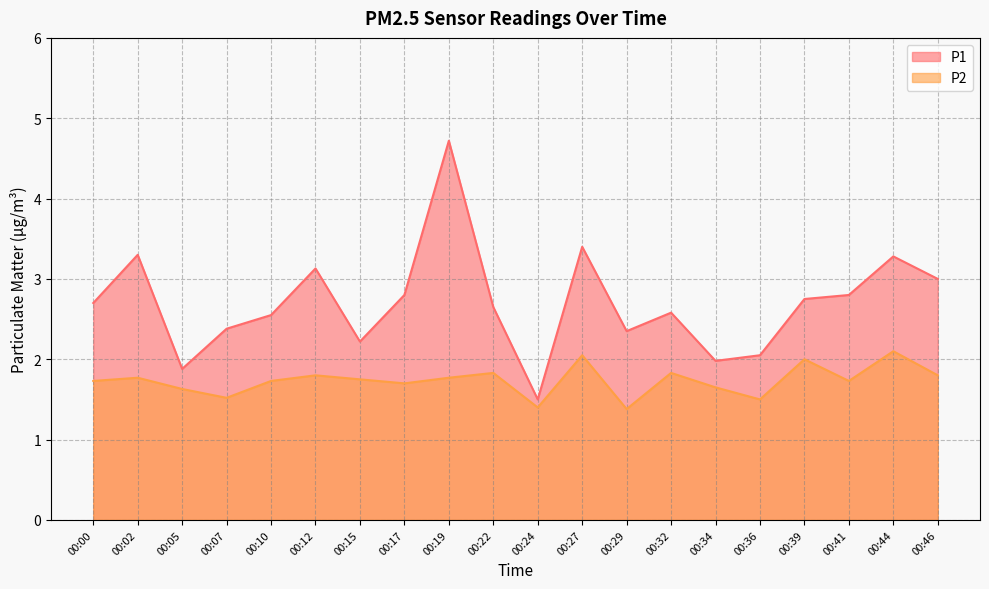

What is the difference between the maximum and minimum values in the P1 series?

3.2